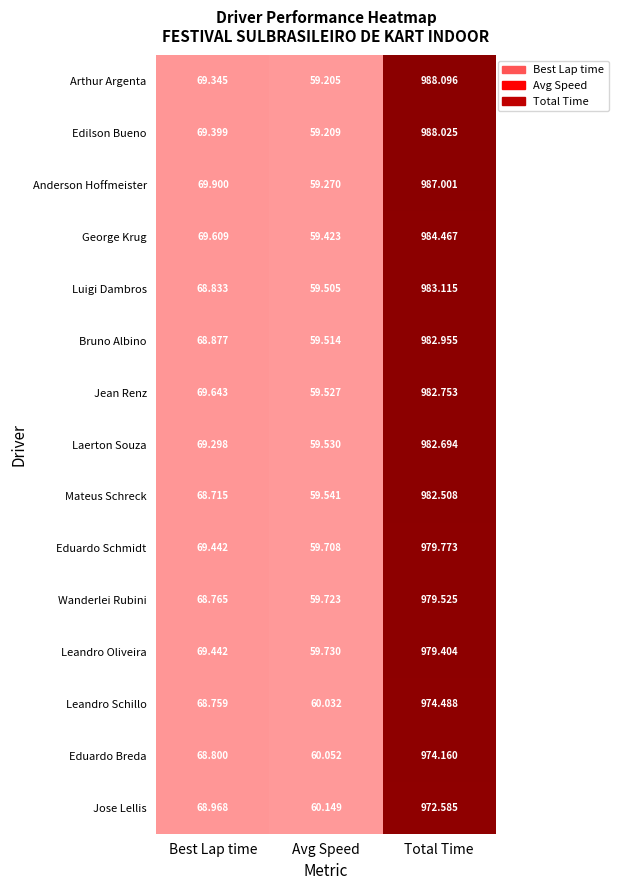

At which label does Luigi Dambros first exceed 68?

Best Lap time